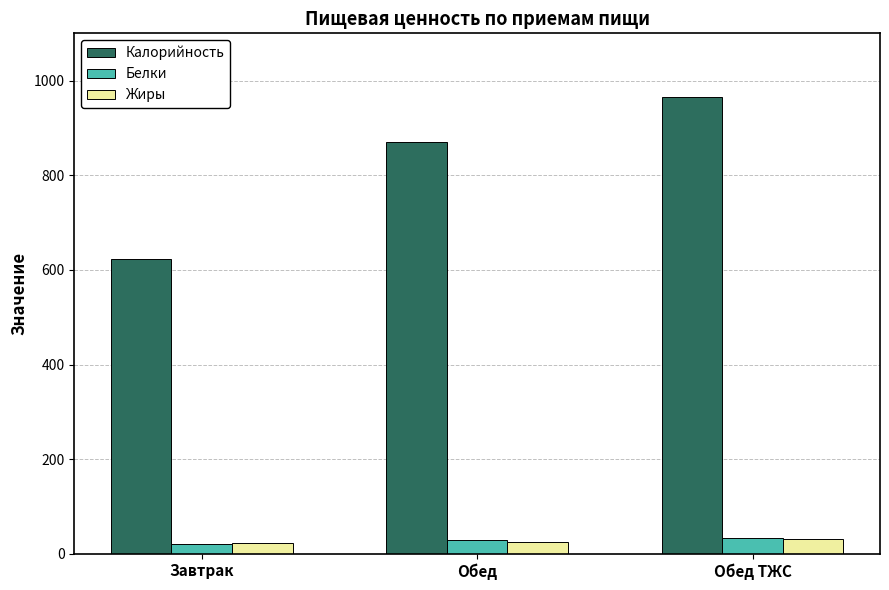

Which series has the widest spread of values?

Калорийность